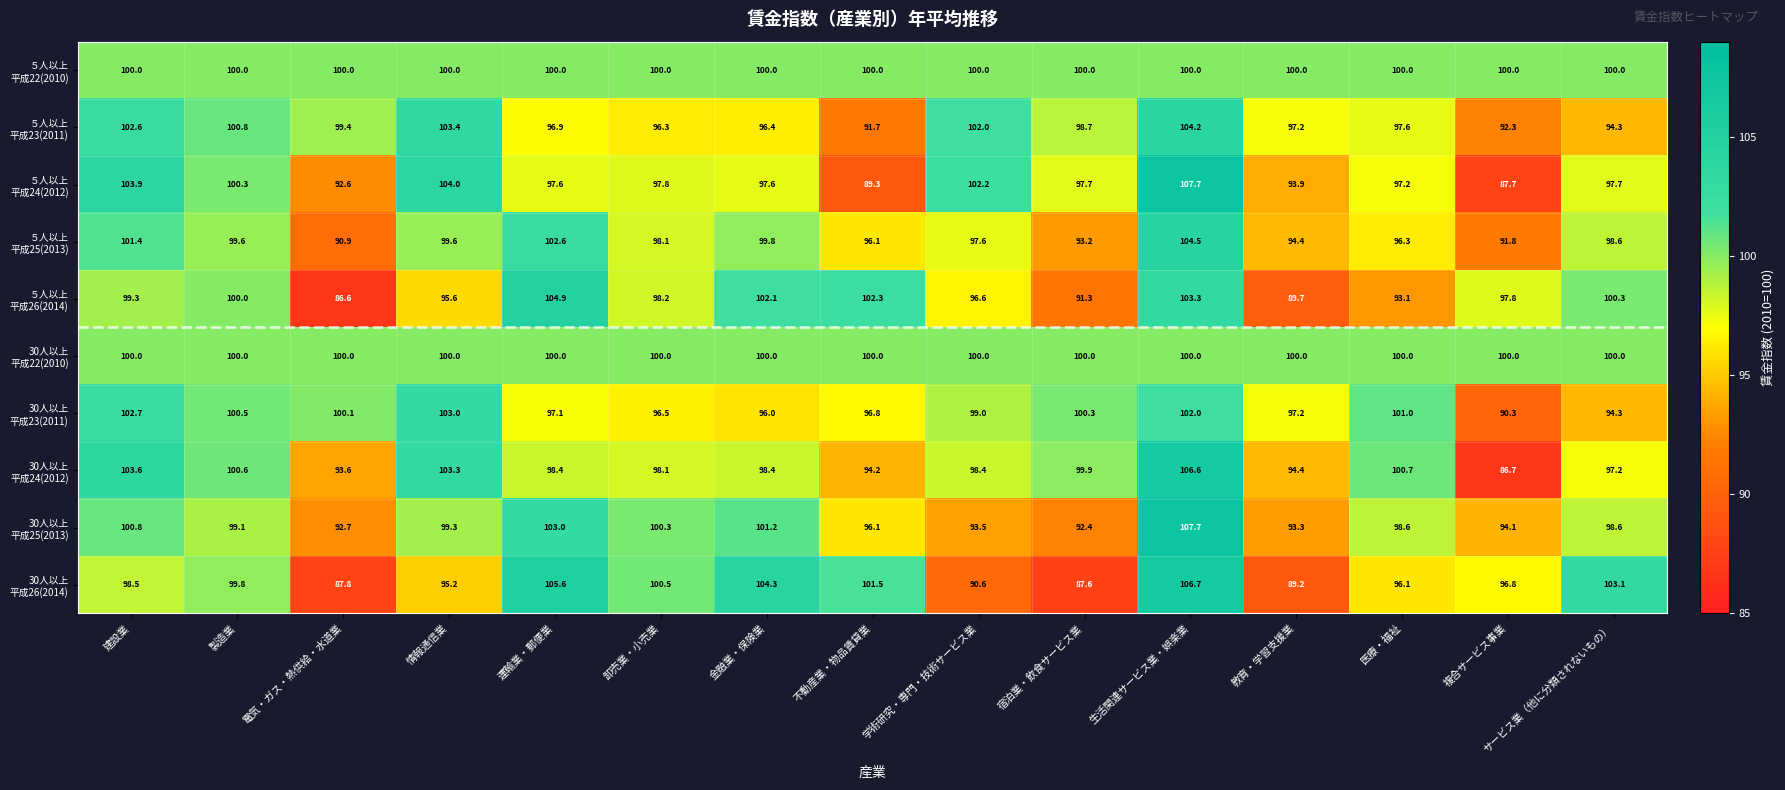

At how many categories does at least one series exceed 88?

15